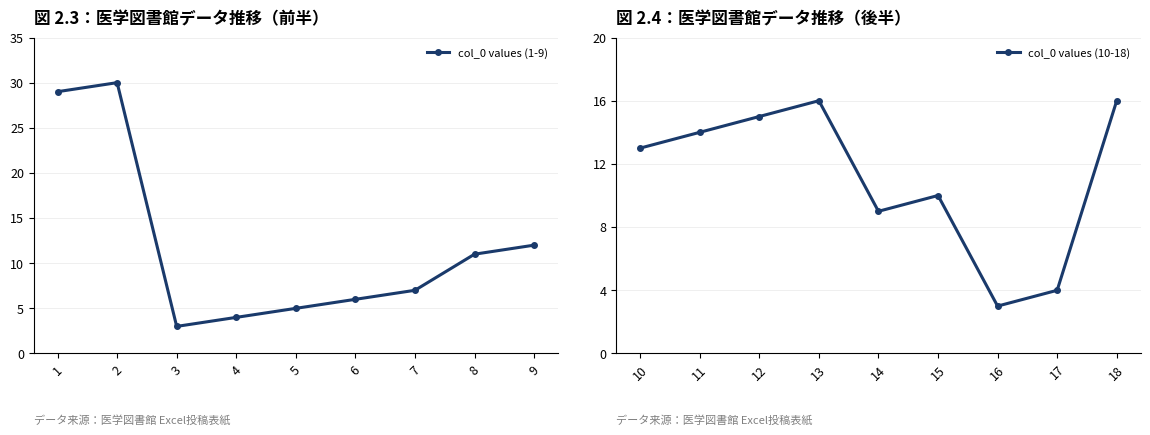

Rank the series by their maximum value, from lowest to highest.

col_0 values (10-18), col_0 values (1-9)